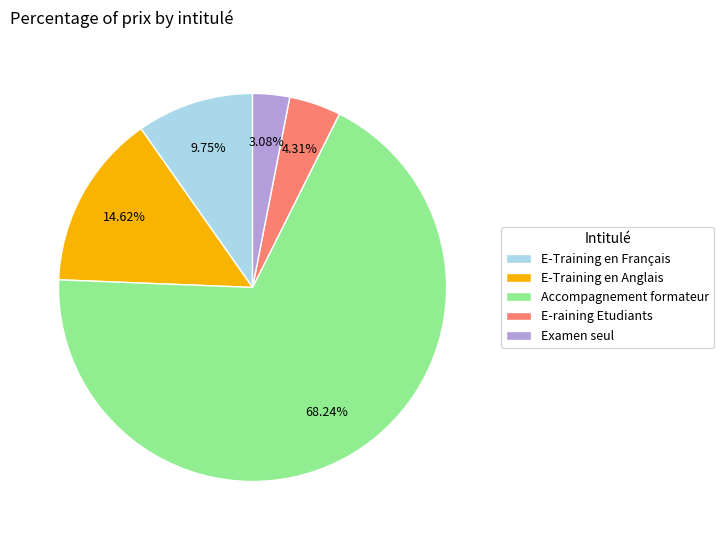

Is it true that Accompagnement formateur is 82% of the pie?

False